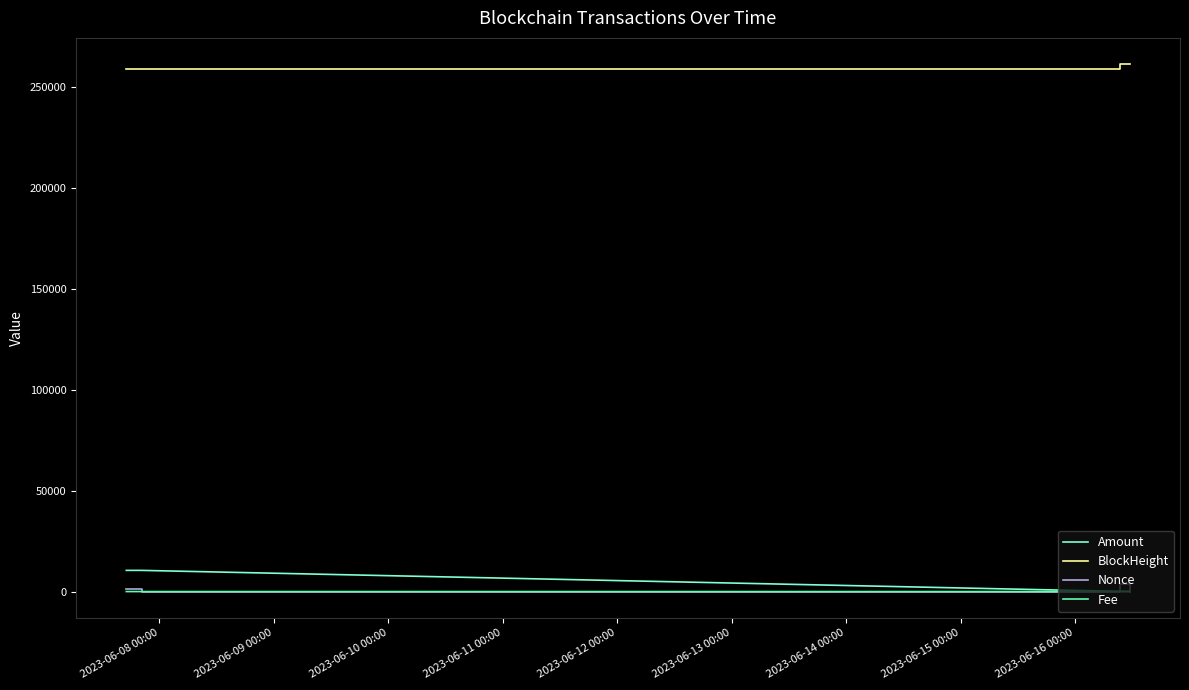

What is the maximum value shown in the chart?

261071.0